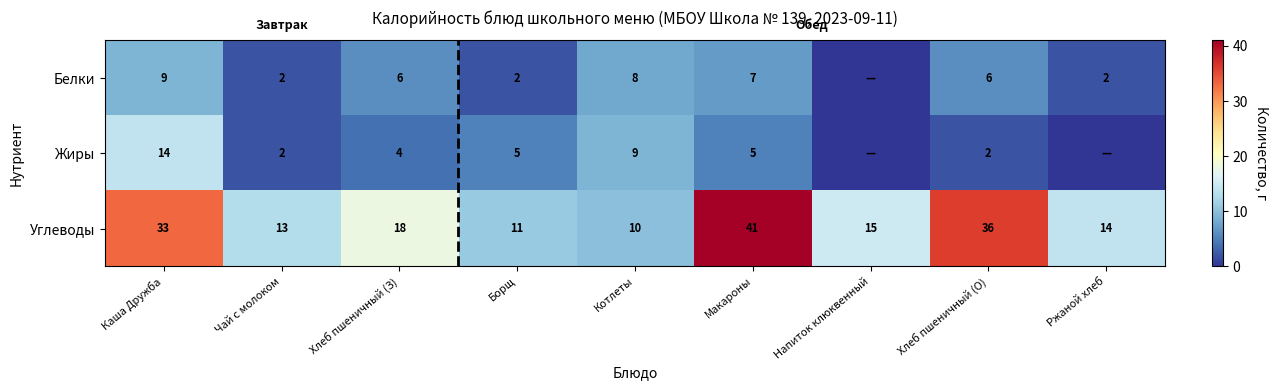

What is the total value across all series at Чай с молоком?

17